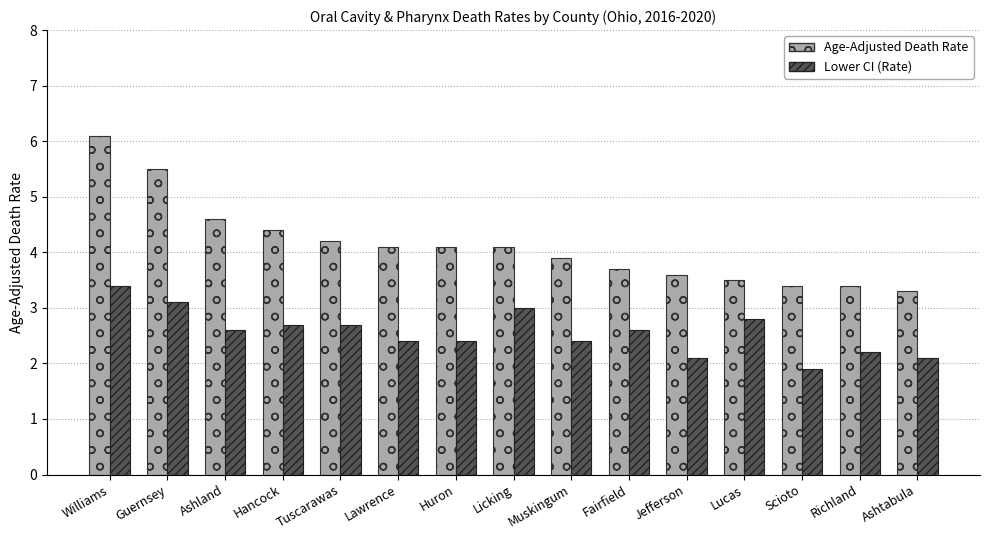

True or false: Age-Adjusted Death Rate has a value of 3.3 at Ashtabula.

True